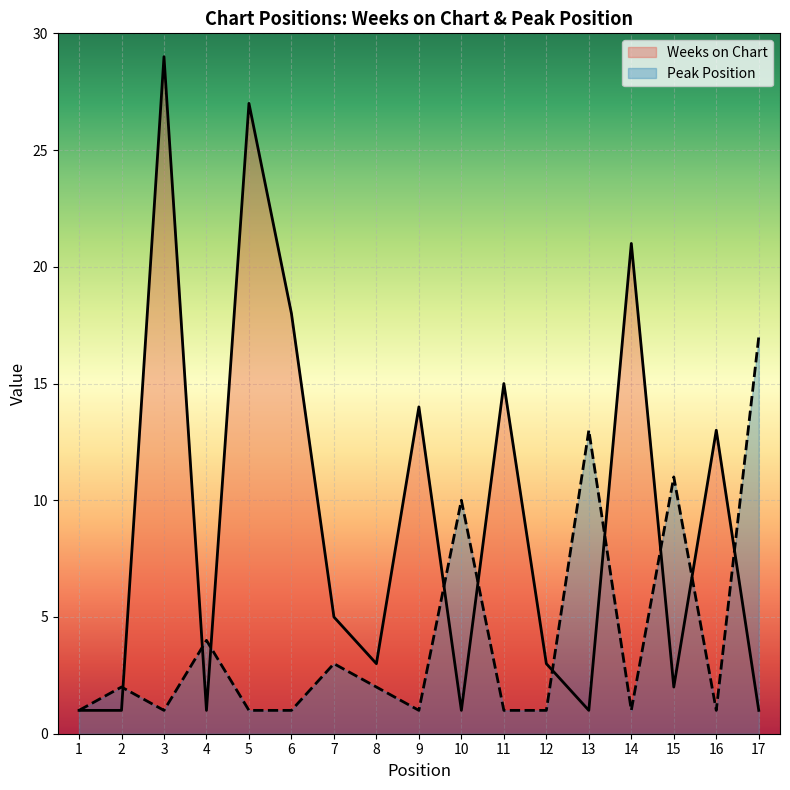

What is the difference between the maximum and second lowest values in the Weeks on Chart series?

28